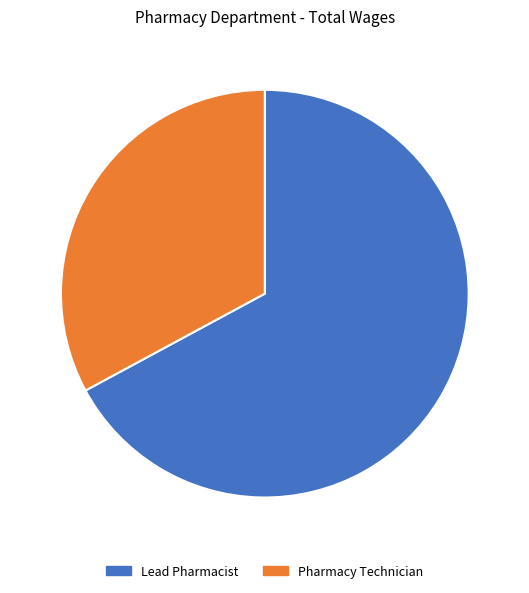

Count the number of slices in the pie.

2